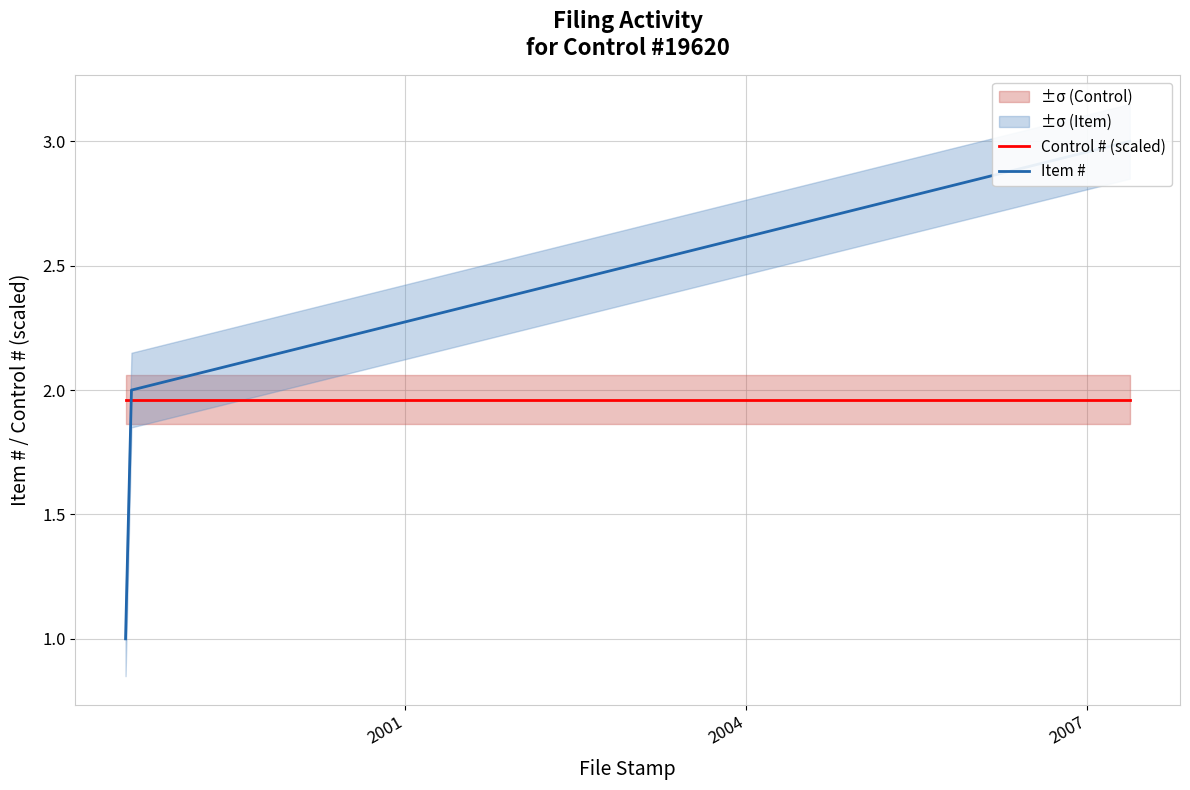

What is the sum of all Item # values?

6.0